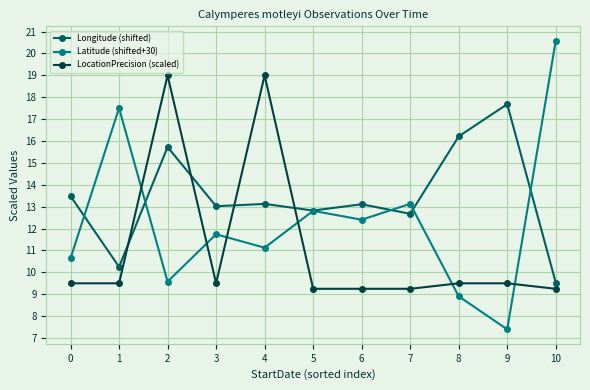

What are all the series names shown in the legend?

Longitude (shifted), Latitude (shifted+30), LocationPrecision (scaled)